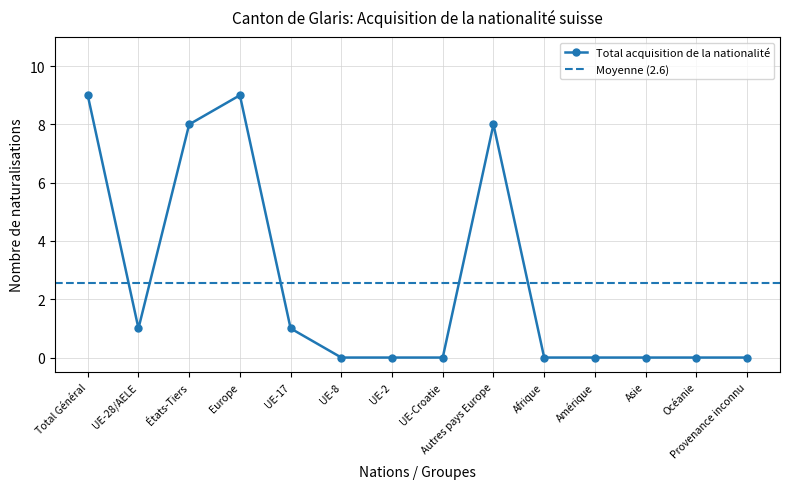

At which category does the chart reach its minimum across all series?

UE-8